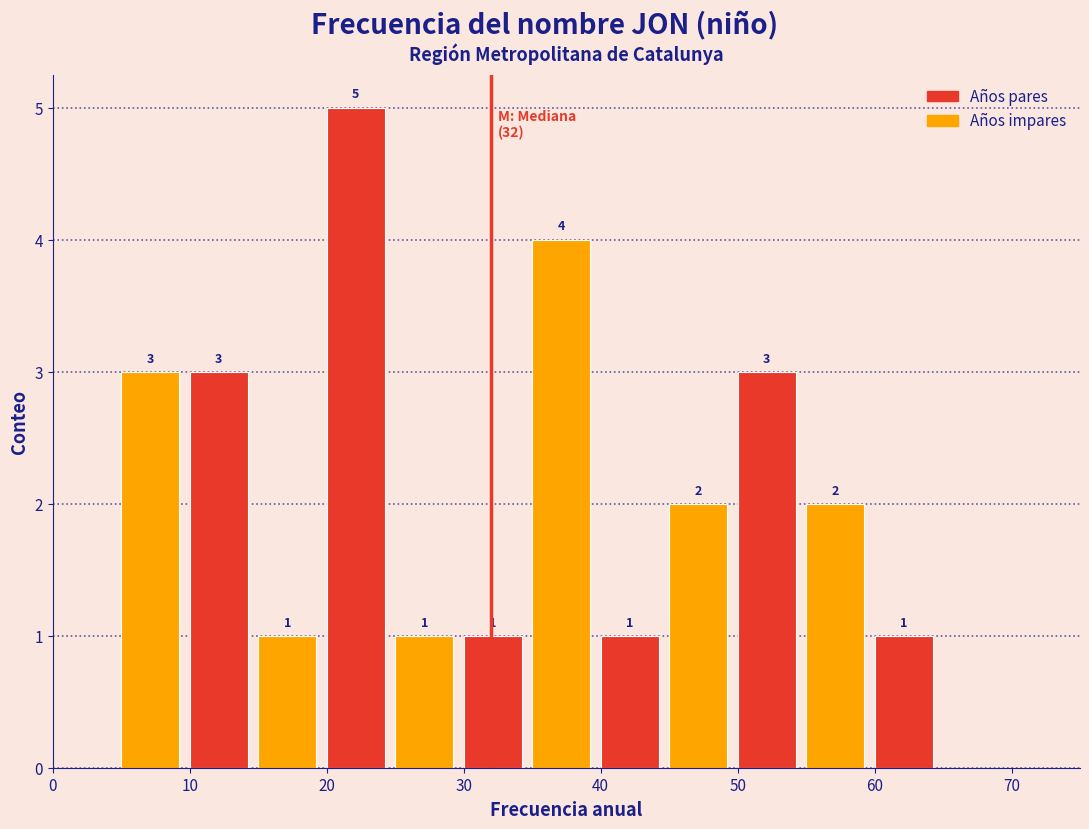

Which range on the x-axis has the tallest bar?

20 to 25